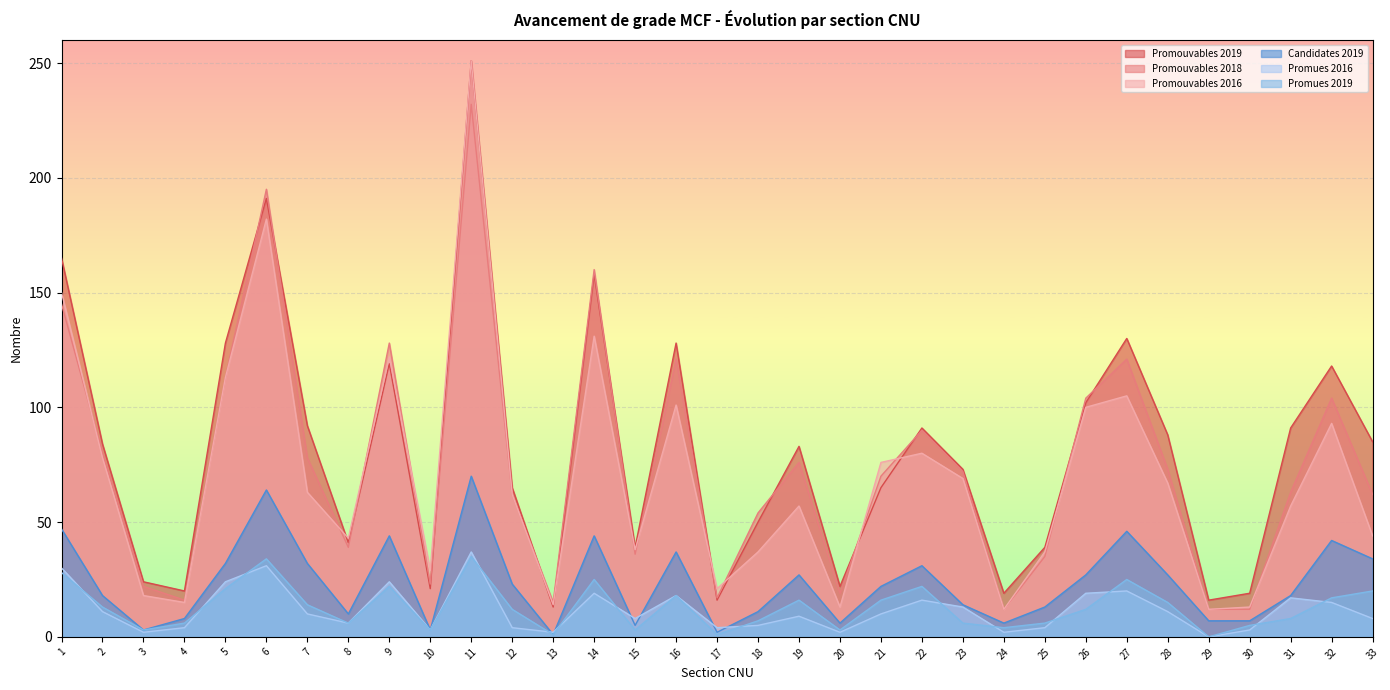

What is the average value of the Promouvables 2019 series?

80